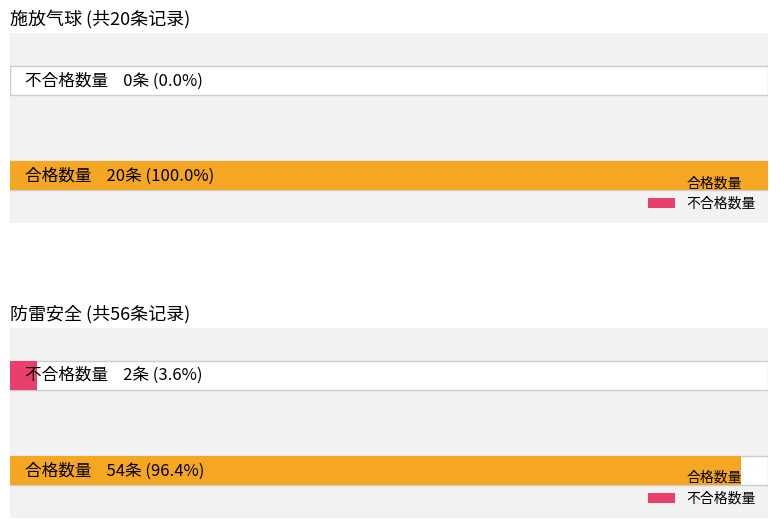

True or false: 防雷安全 has a value of 2 at 不合格.

True